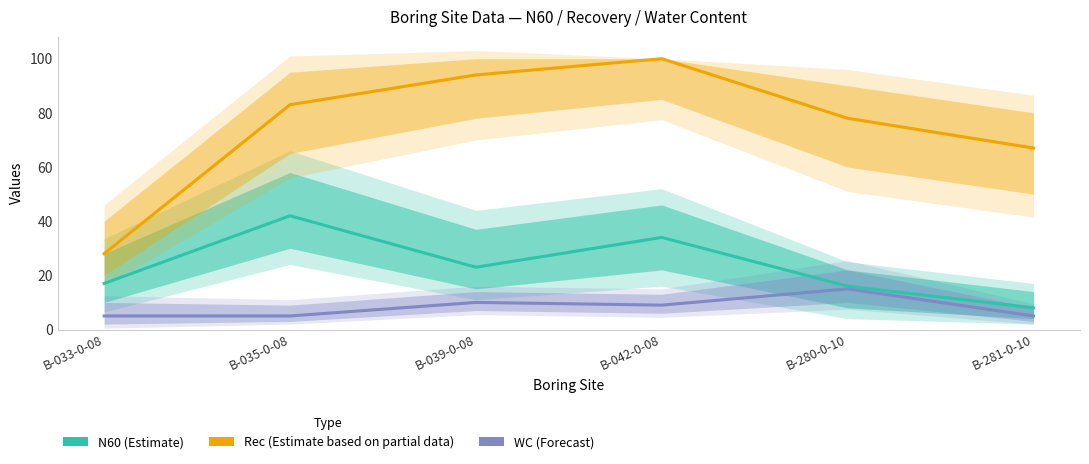

Between B-039-0-08 and B-281-0-10, which series saw the biggest shift?

Rec (Estimate based on partial data)